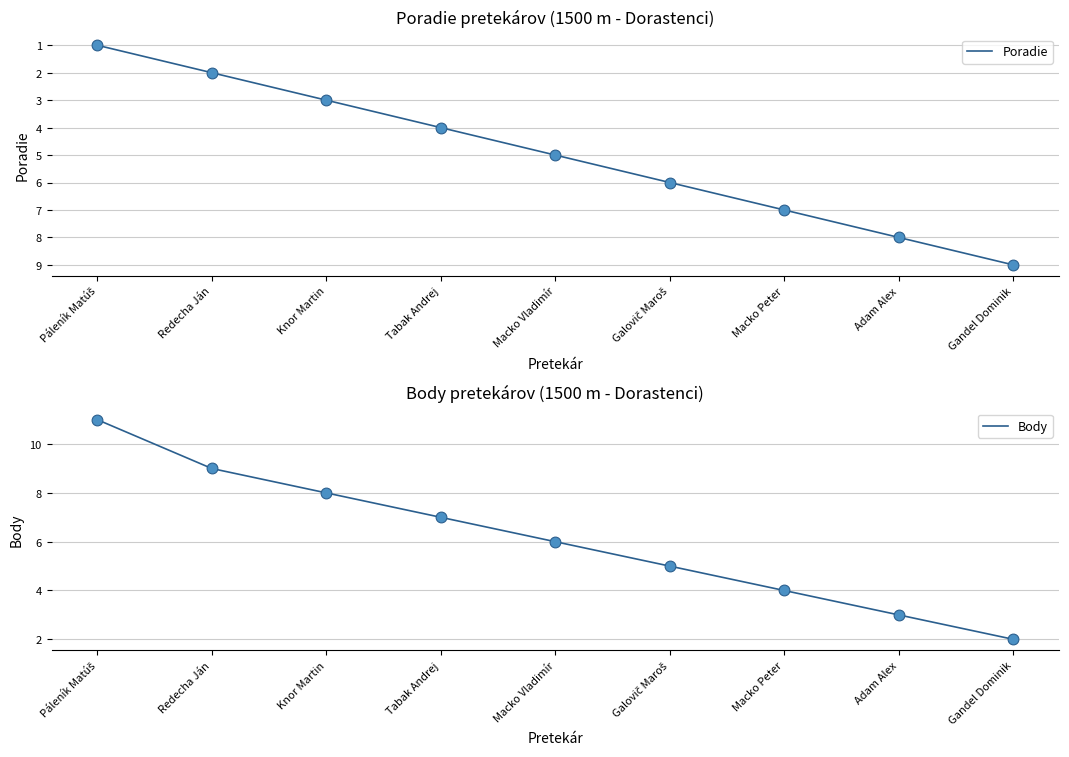

What is the total value across all series at Macko Vladimír?

11